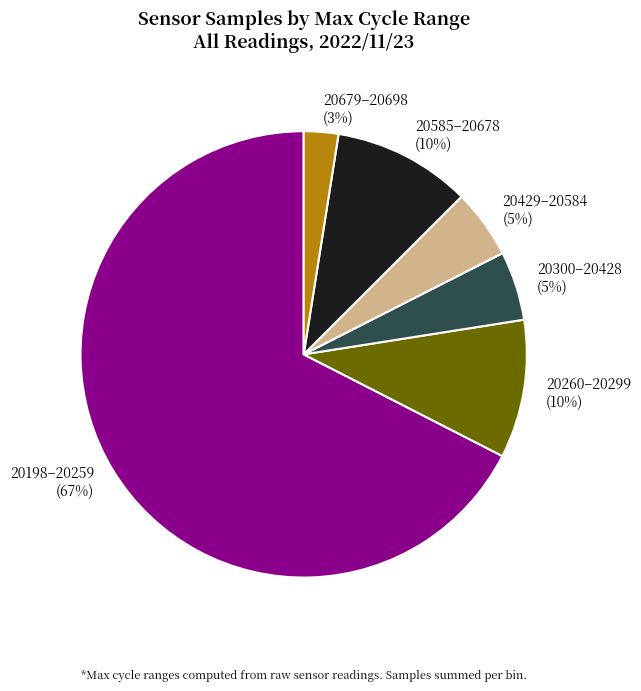

Combined, do 20260–20299 and 20585–20678 account for over 50%?

No